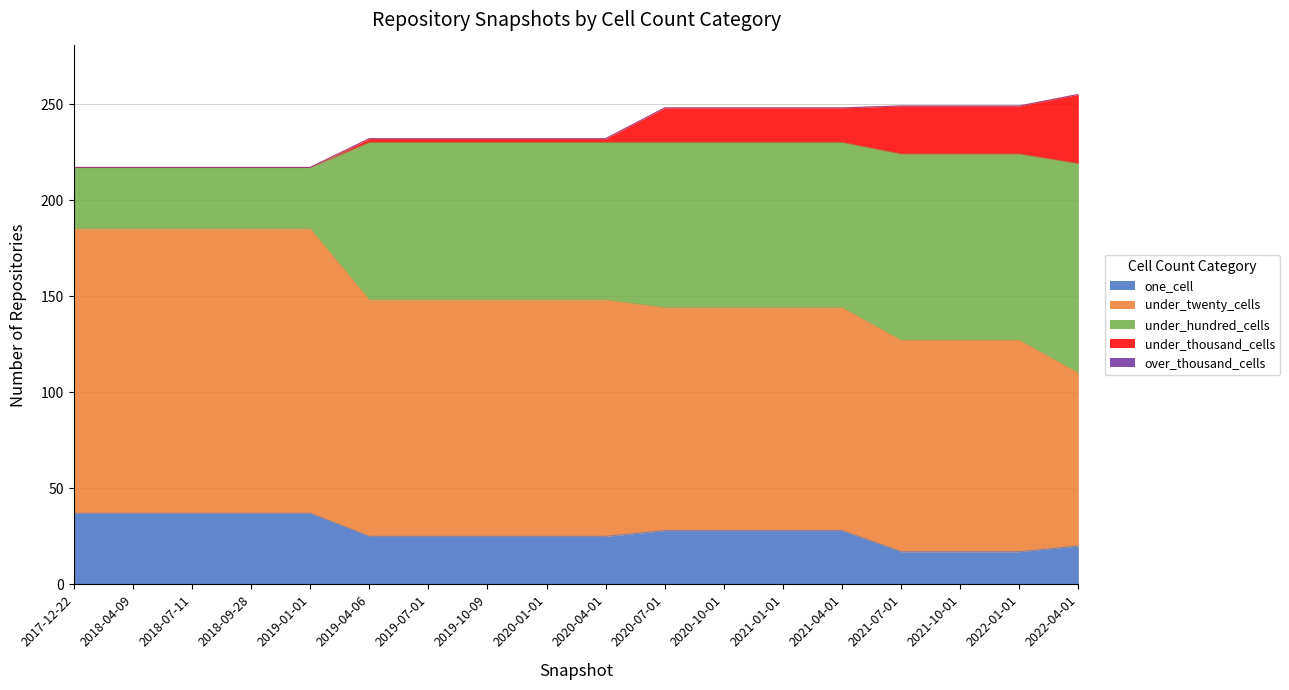

True or false: under_thousand_cells and over_thousand_cells cross at least once.

False